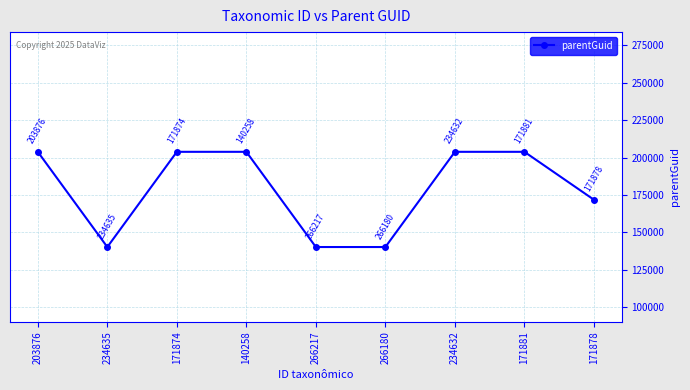

What is the sum of the values at 266180 and 171881?

344142